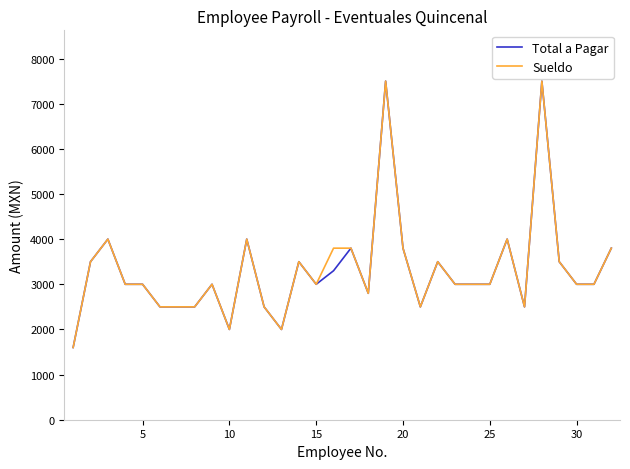

What is the greatest value displayed?

7500